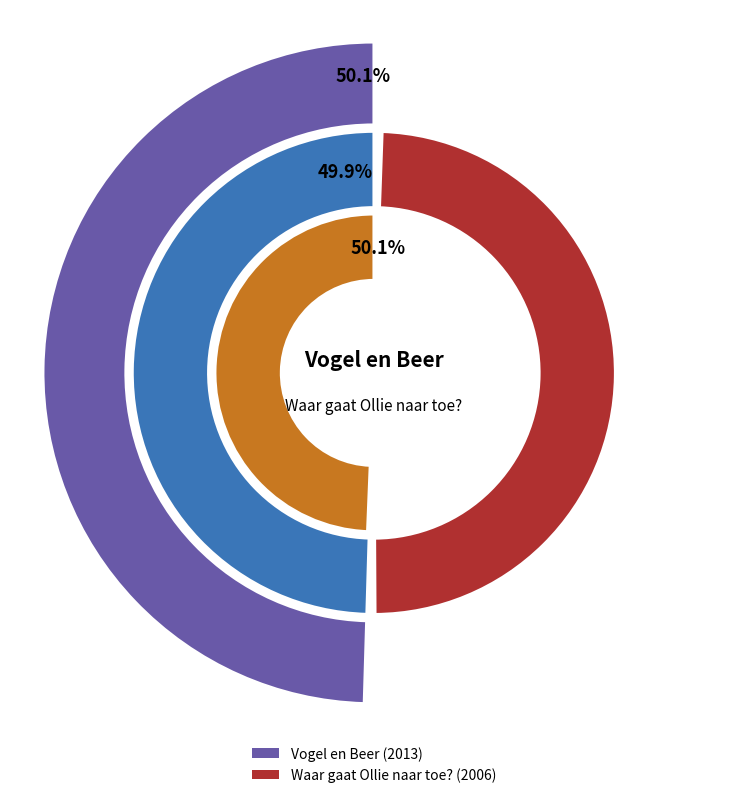

To the nearest percent, what percentage of the pie is Vogel en Beer?

50%